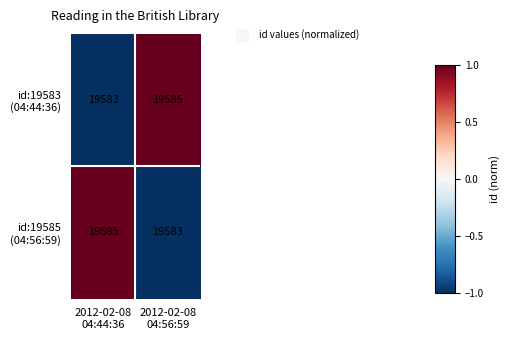

What is the minimum value shown in the chart?

19583